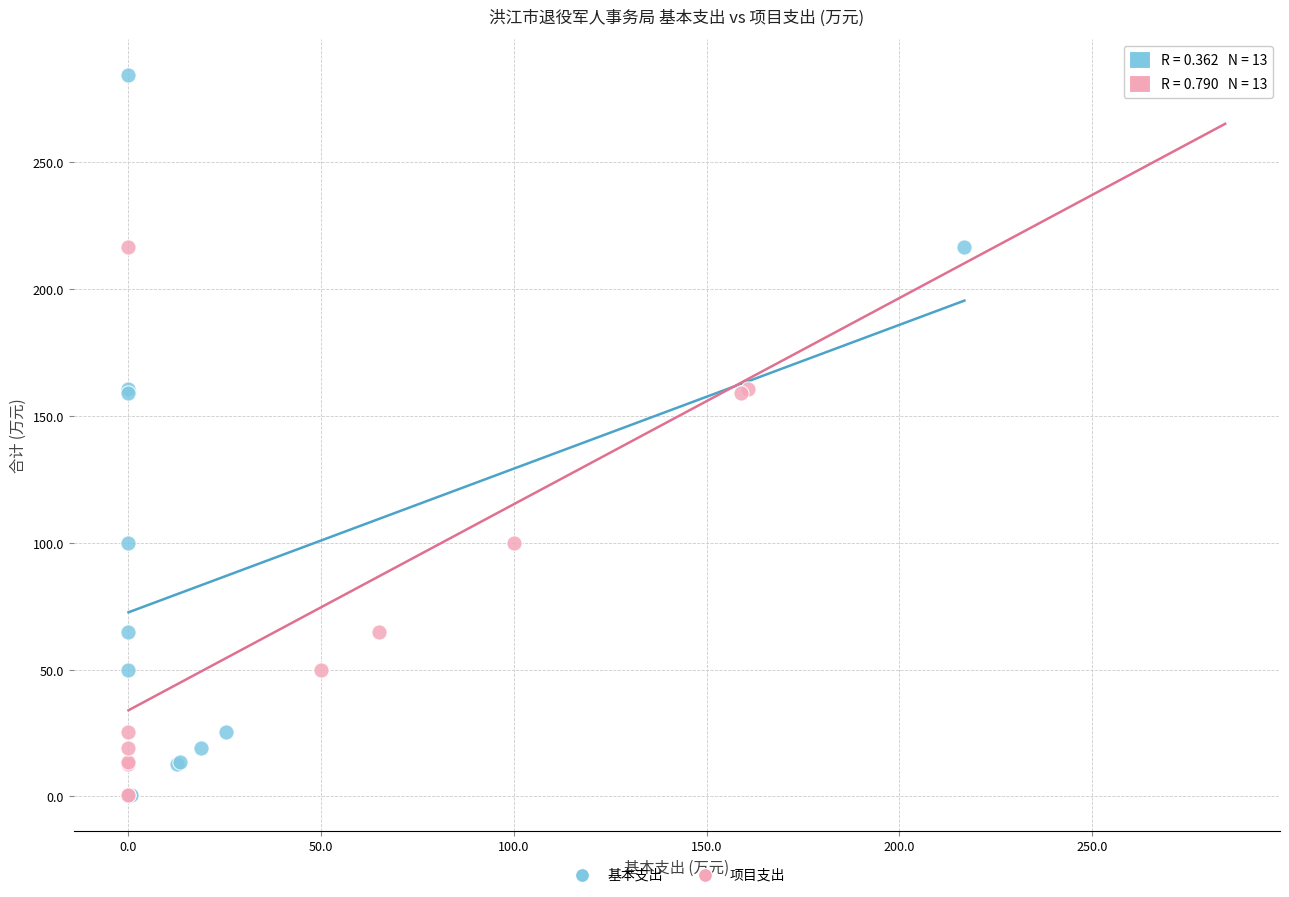

What are all the series names shown in the legend?

基本支出, 项目支出